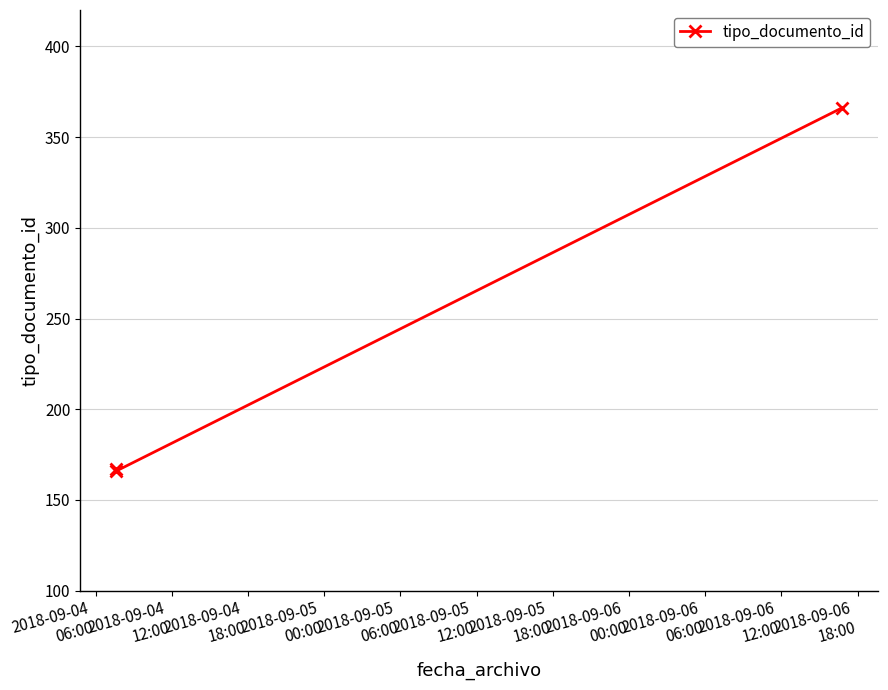

What is the average value?

233